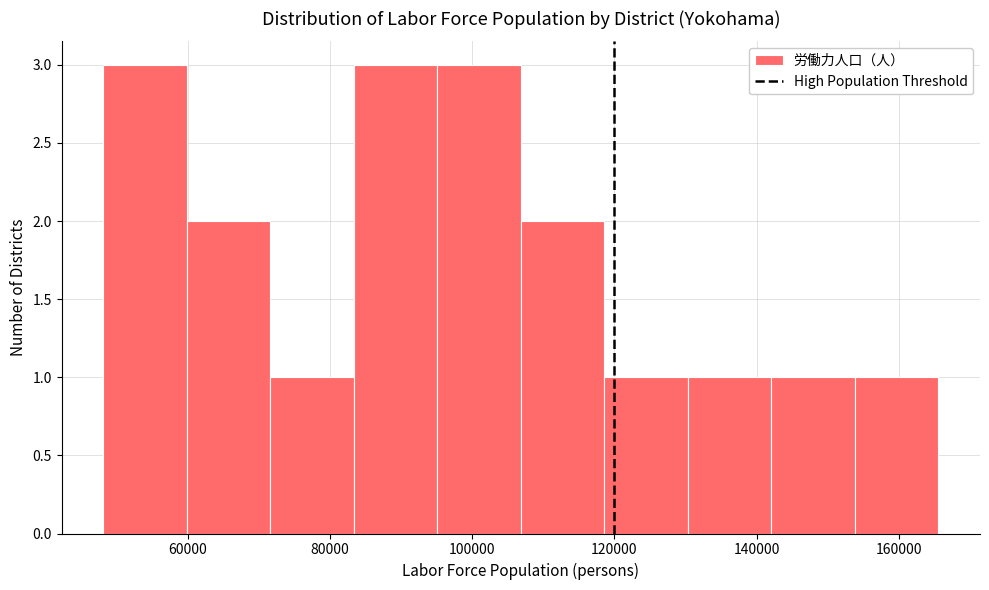

Reading left to right, list every bar in this chart as the range it spans on the x-axis followed by its height. Neither the bar edges nor the heights are printed on the chart, so give them approximately, as read against the axes.

48000 to 60000: 3
60000 to 72000: 2
72000 to 84000: 1
84000 to 96000: 3
96000 to 106000: 3
106000 to 118000: 2
118000 to 130000: 1
130000 to 142000: 1
142000 to 154000: 1
154000 to 166000: 1